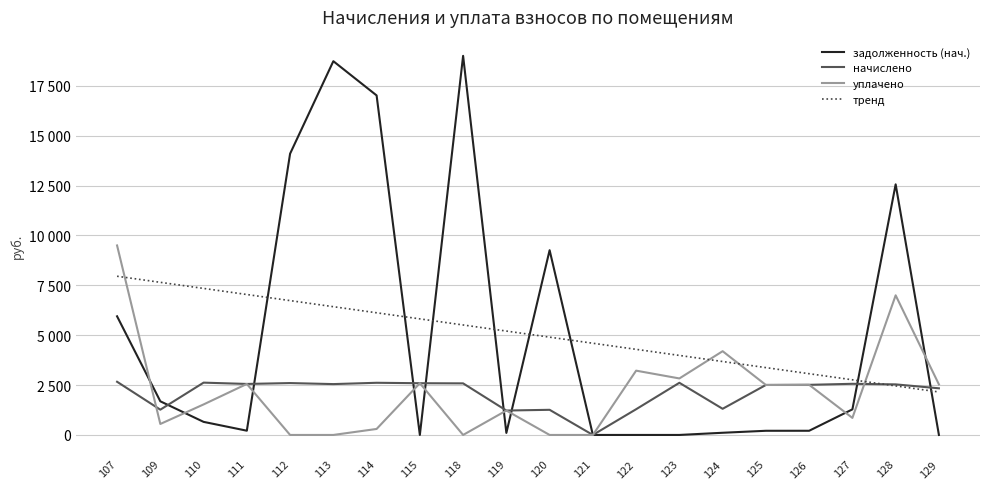

What are all the series names shown in the legend?

задолженность (нач.), начислено, уплачено, тренд